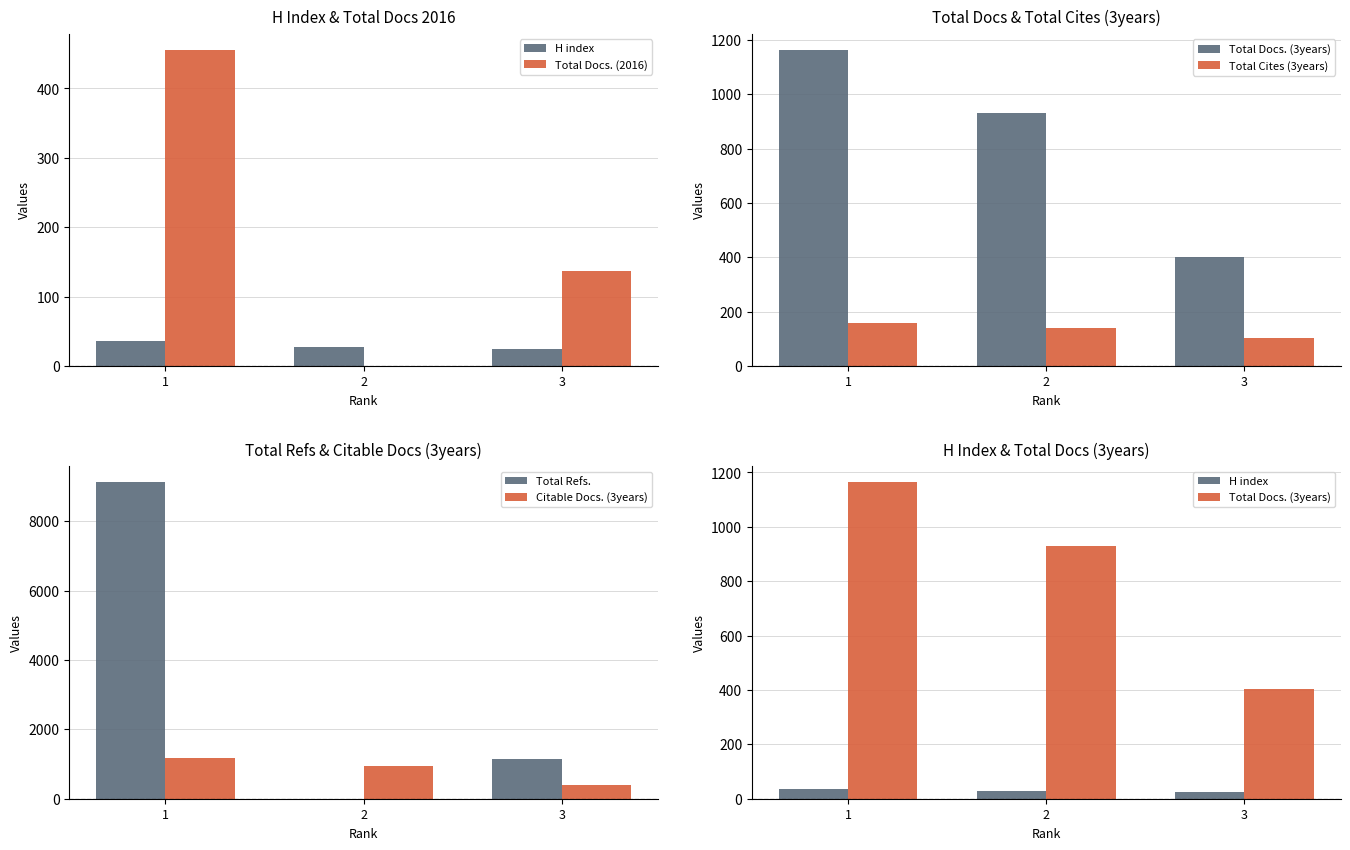

At which label does Total Refs. first exceed 1150?

1